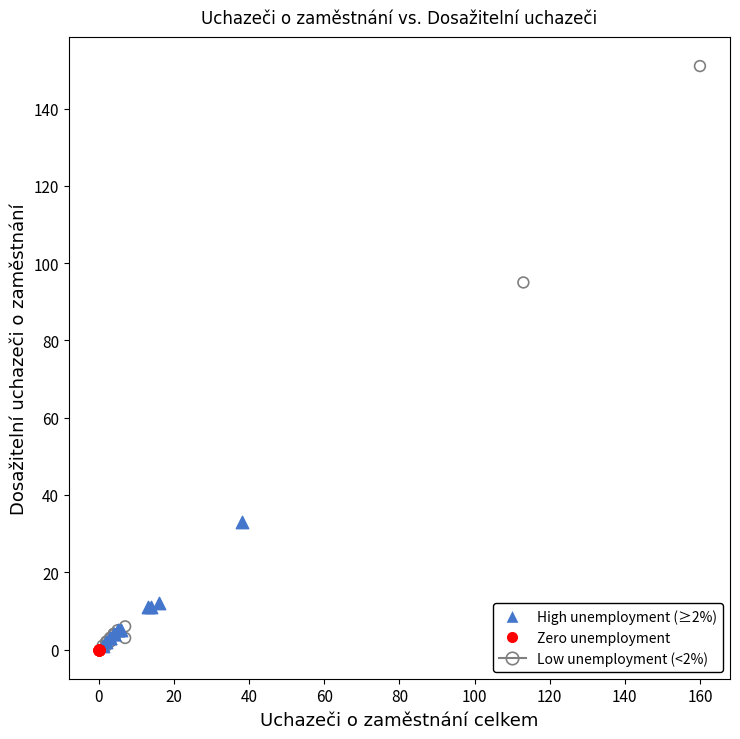

Which series reaches the maximum Y coordinate?

Low unemployment (<2%)